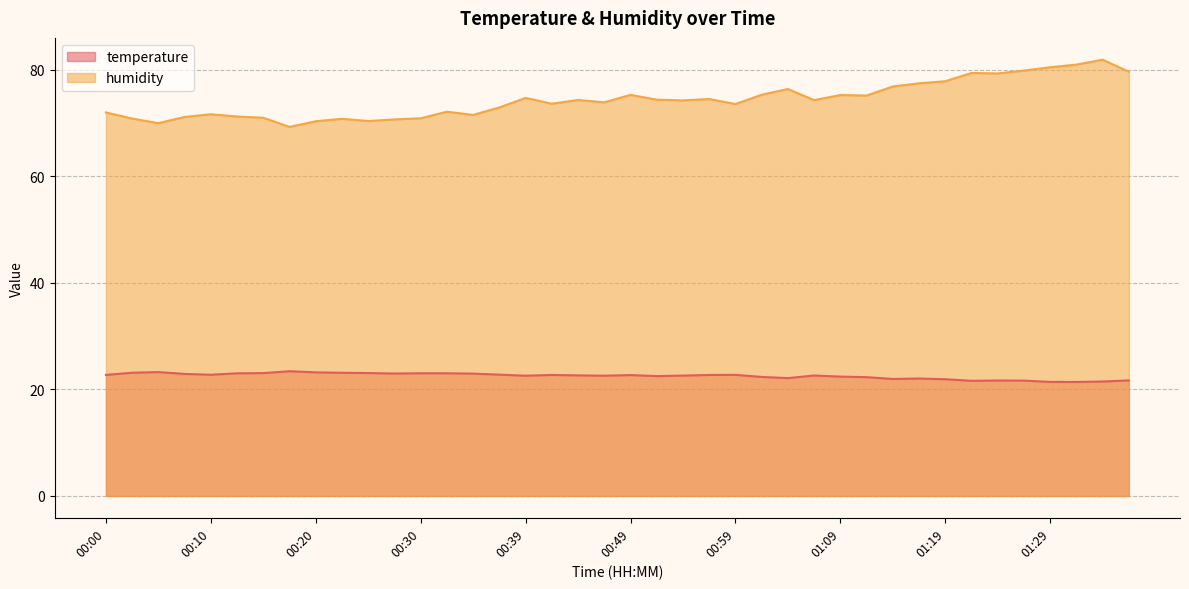

True or false: humidity has a value of 74.4 at 00:52.

True